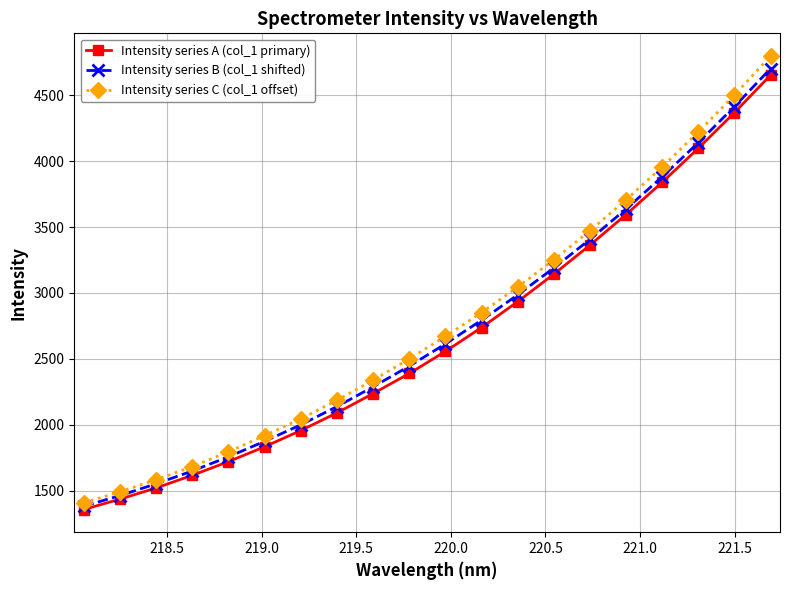

What is the minimum value shown in the chart?

1358.6